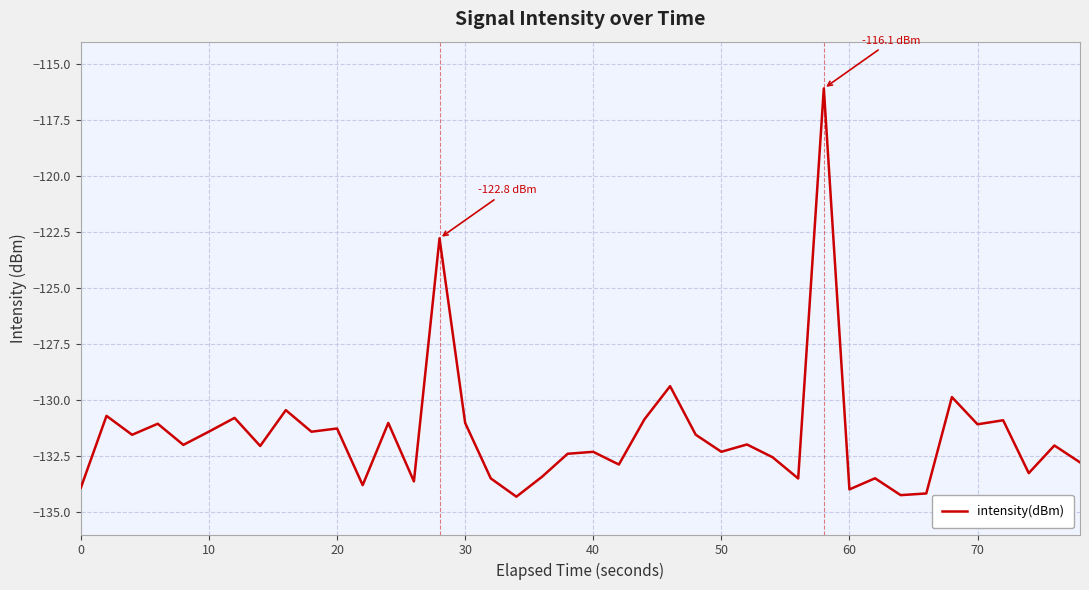

What is the greatest value displayed?

-116.1